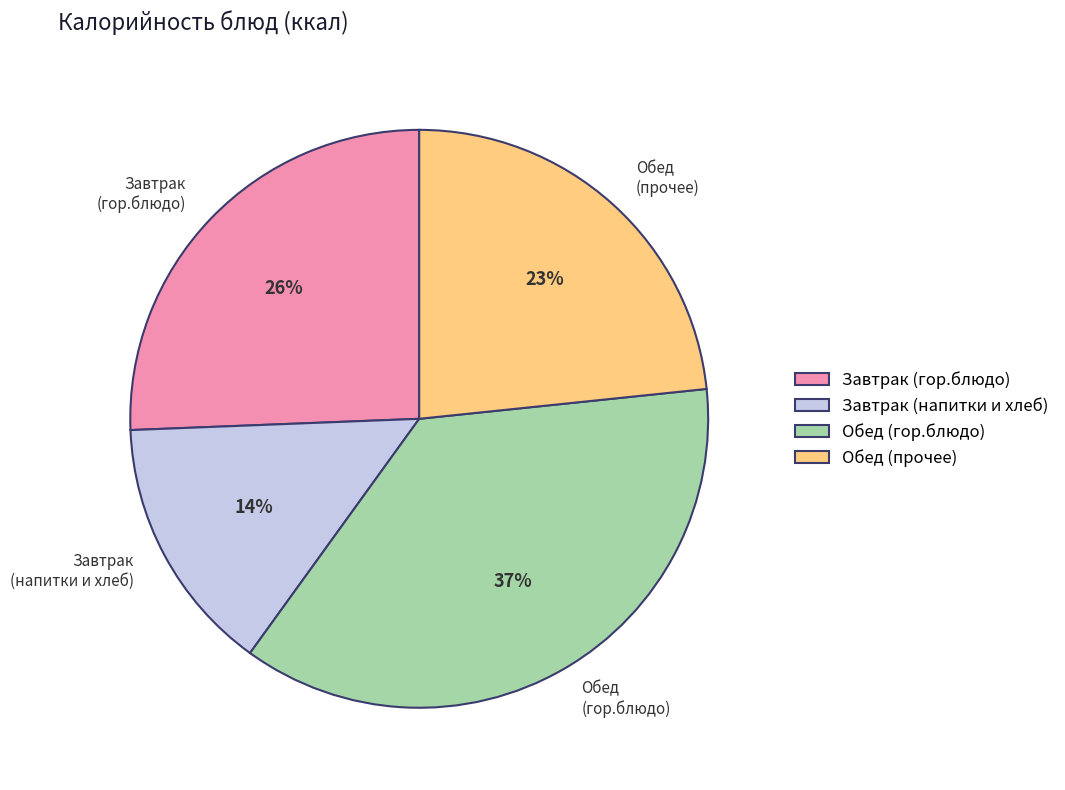

How many segments does this pie chart have?

4